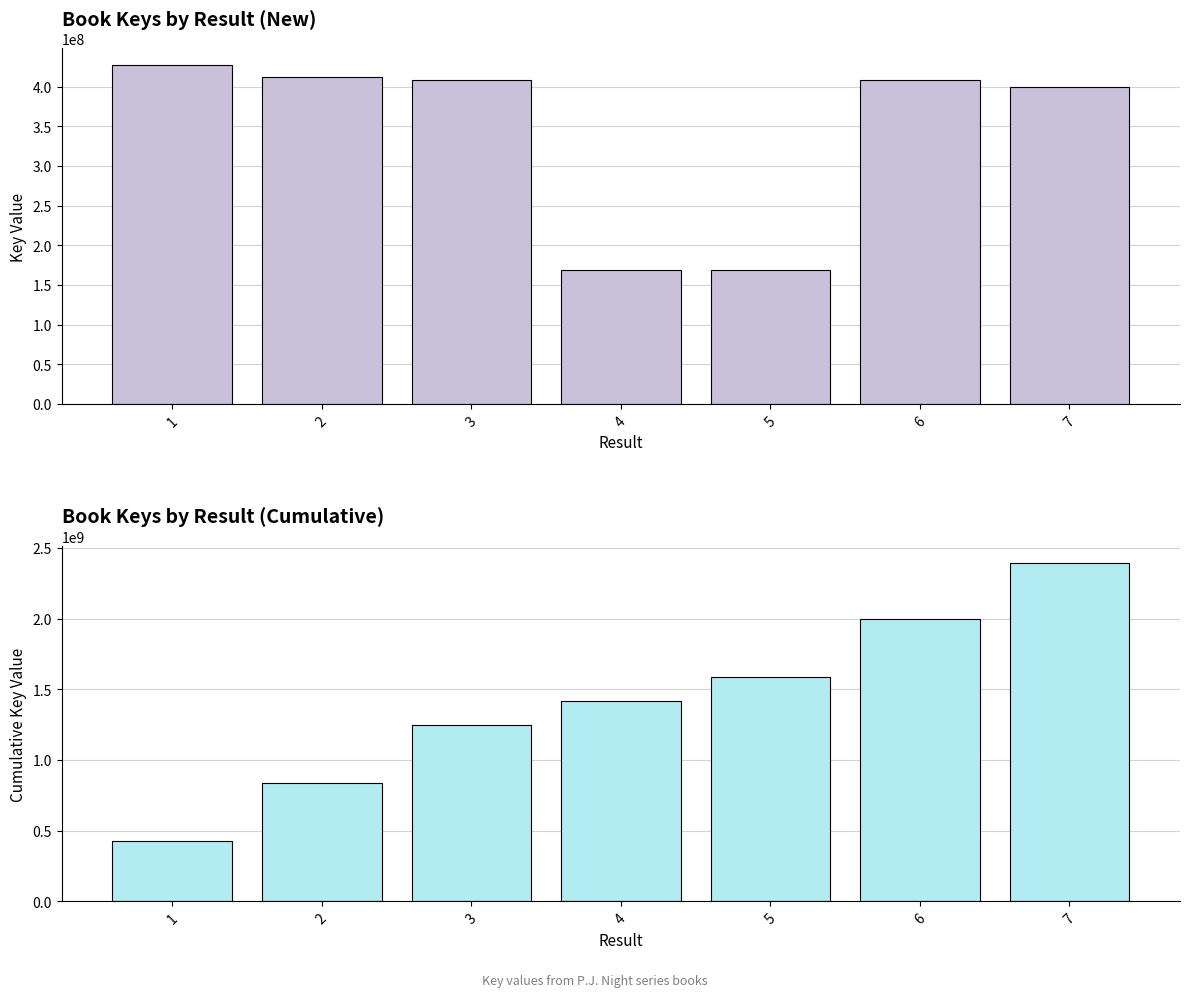

Reading left to right, transcribe all the data shown in this chart.

Key: 1=426788041	2=412272556	3=407966841	4=168800702	5=168802887	6=408667086	7=400091051
Cumulative Key: 1=426788041	2=839060597	3=1247027438	4=1415828140	5=1584631027	6=1993298113	7=2393389164